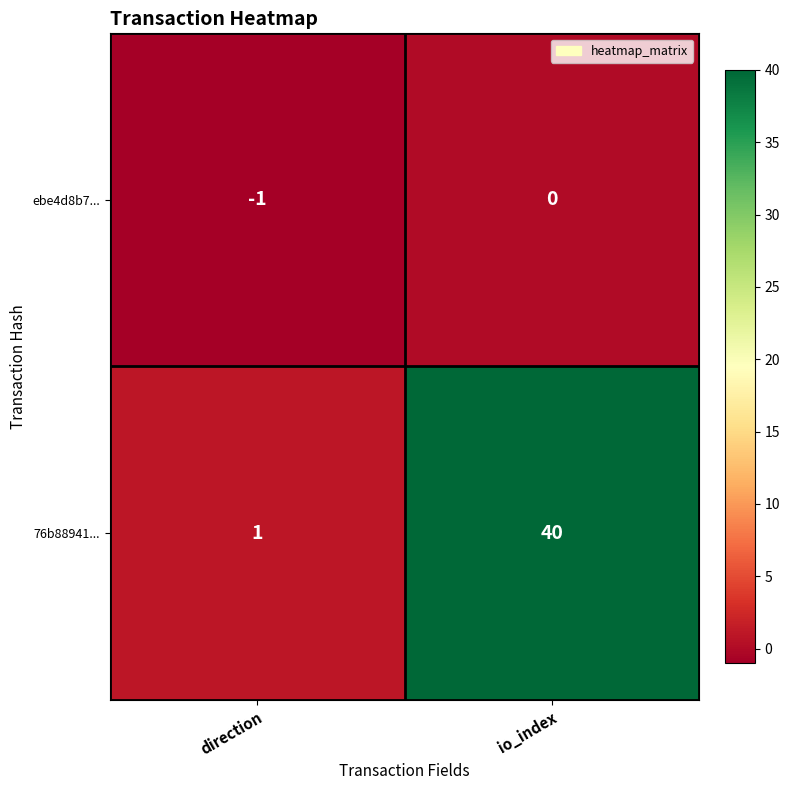

Which category has the highest value across all series?

io_index